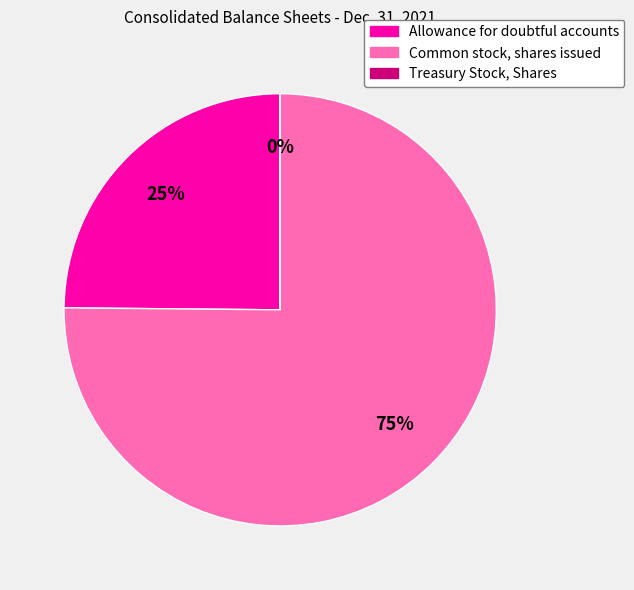

Approximately how many times larger is the value at Common stock, shares issued compared to Allowance for doubtful accounts?

3.0